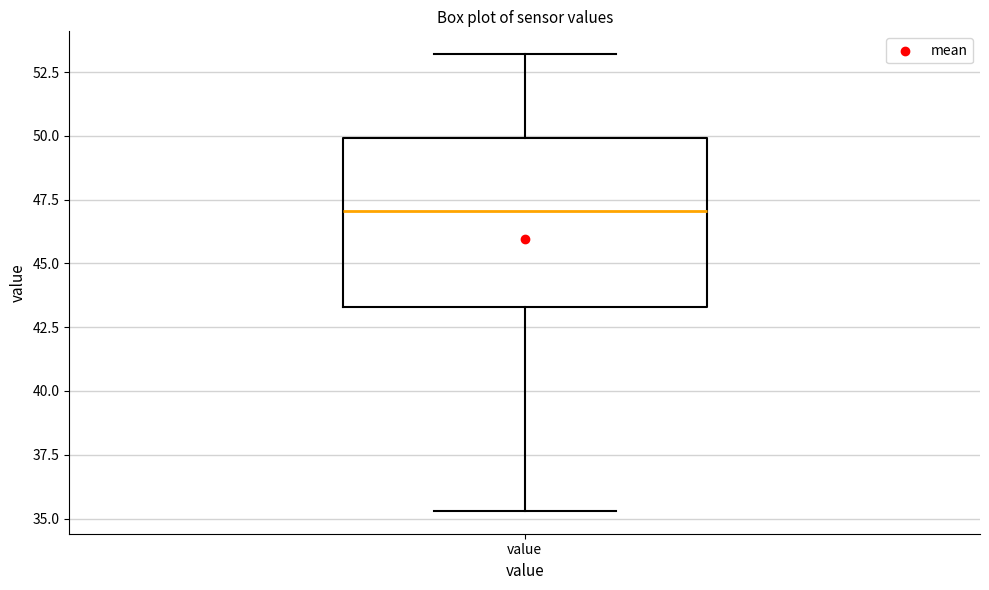

Where does the upper whisker of the box for value end on the y-axis? The values are not printed on the chart, so give them approximately, as read against the axis.

53.0